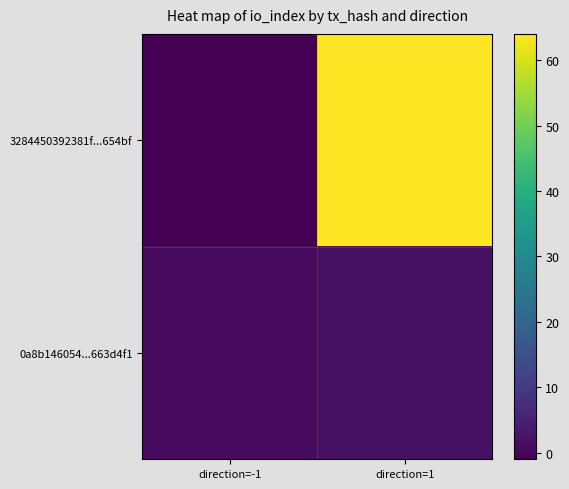

What is the spread (max minus min) of values at direction=1?

62